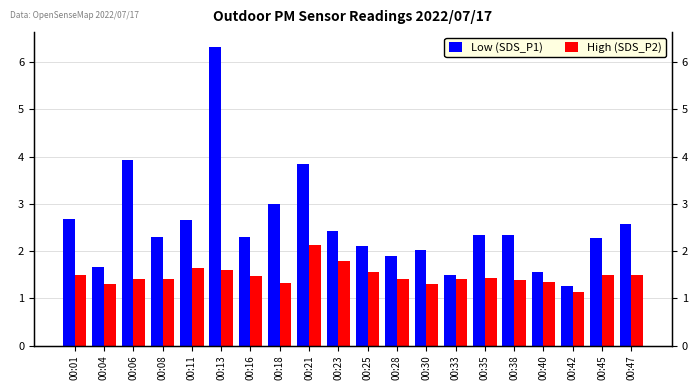

At which label is Low (SDS_P1) closest to 3?

00:18